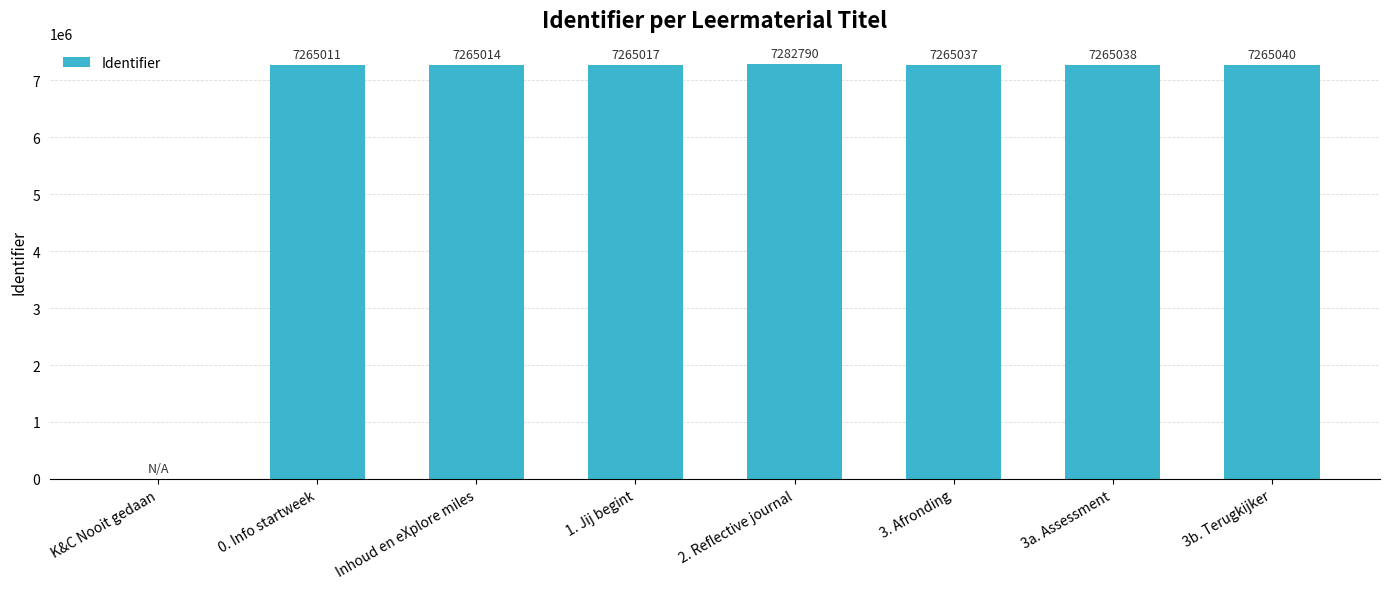

What is the sum of all values?

50872947